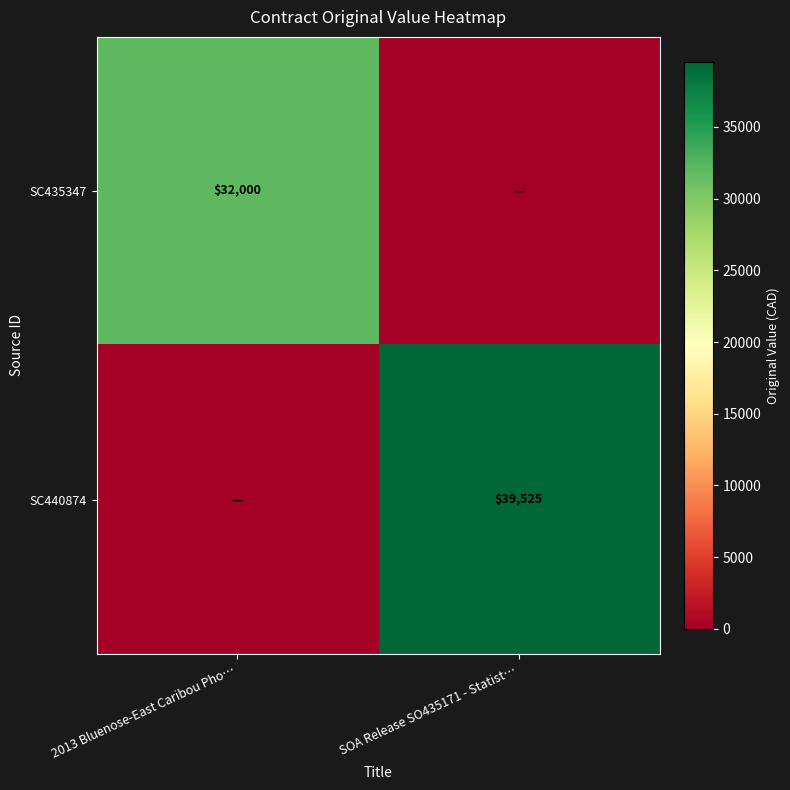

The value of SC435347 at 2013 Bluenose-East Caribou Pho… is 44446. True or false?

False